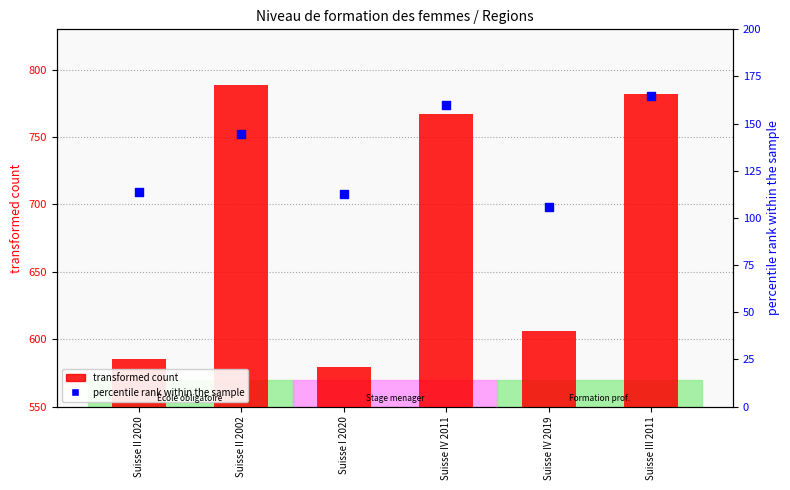

Which series has the largest Y range (max minus min)?

transformed count